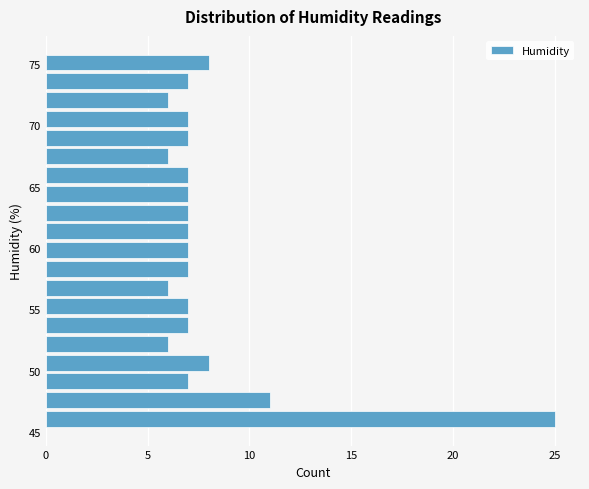

Read against the y-axis, roughly where is the centre of the longest bar?

46.0